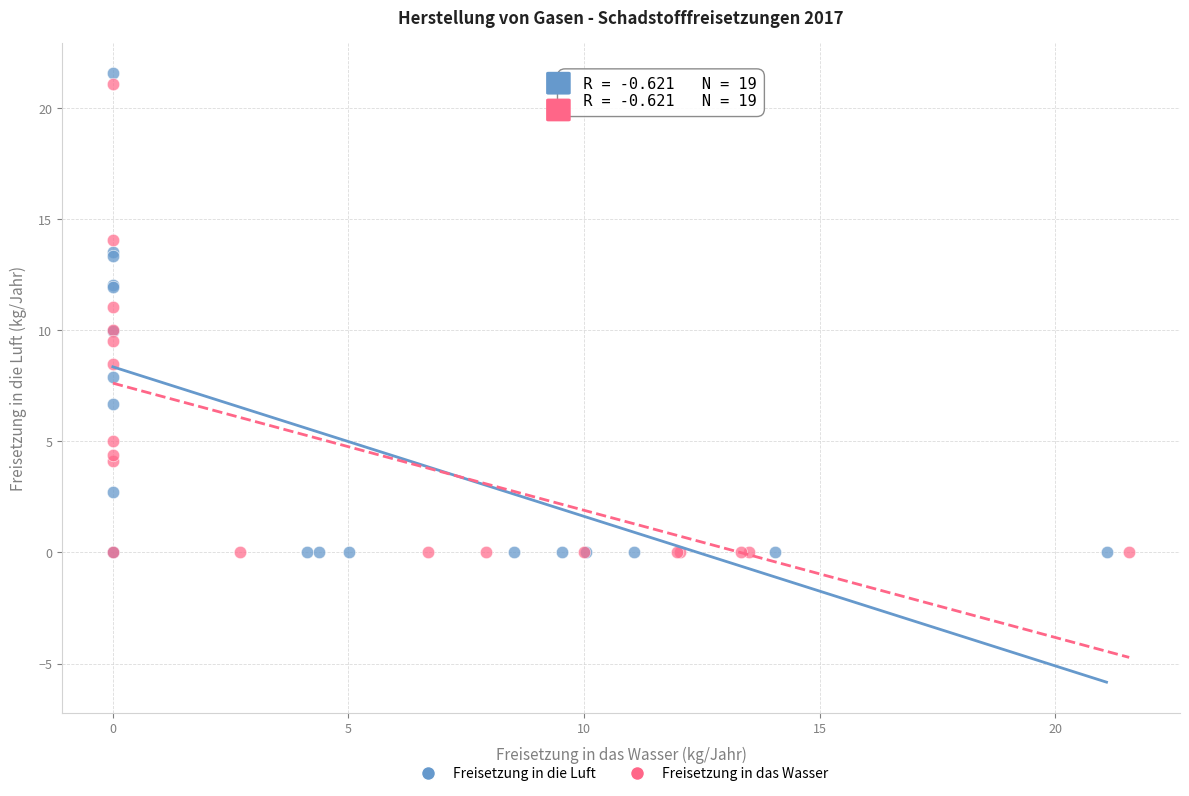

What are all the series names shown in the legend?

Freisetzung in die Luft, Freisetzung in das Wasser